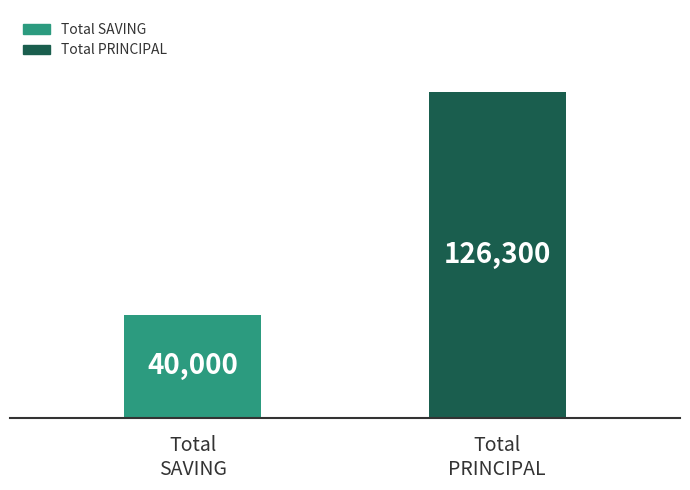

What is the greatest value displayed?

126300